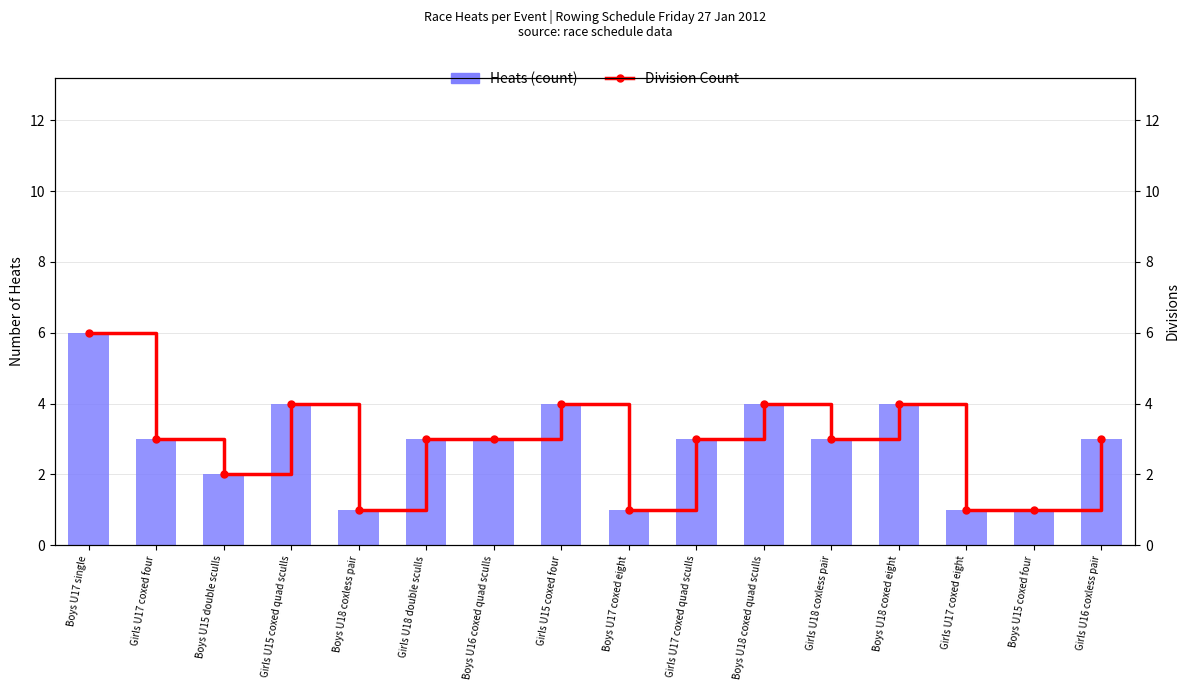

List the series in order of their peak value, lowest first.

Heats (count), Division Count